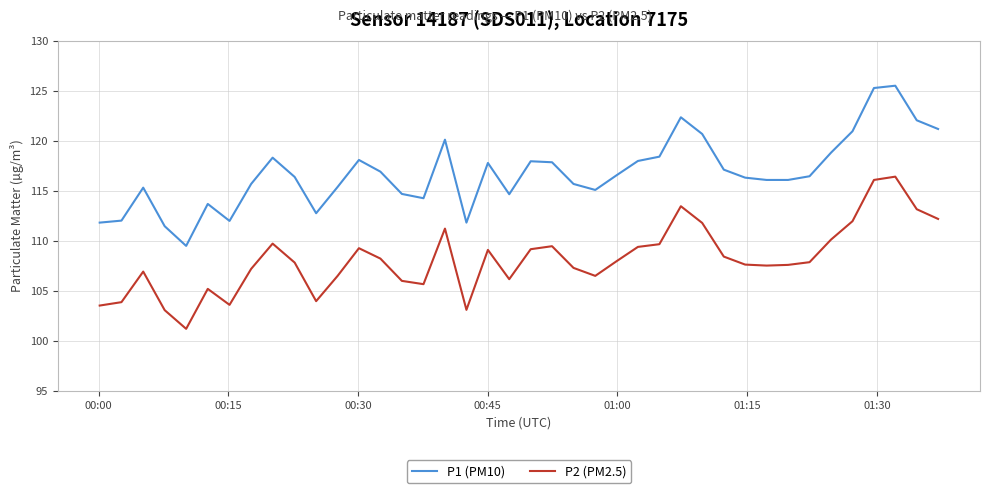

Which series has the widest spread of values?

P1 (PM10)